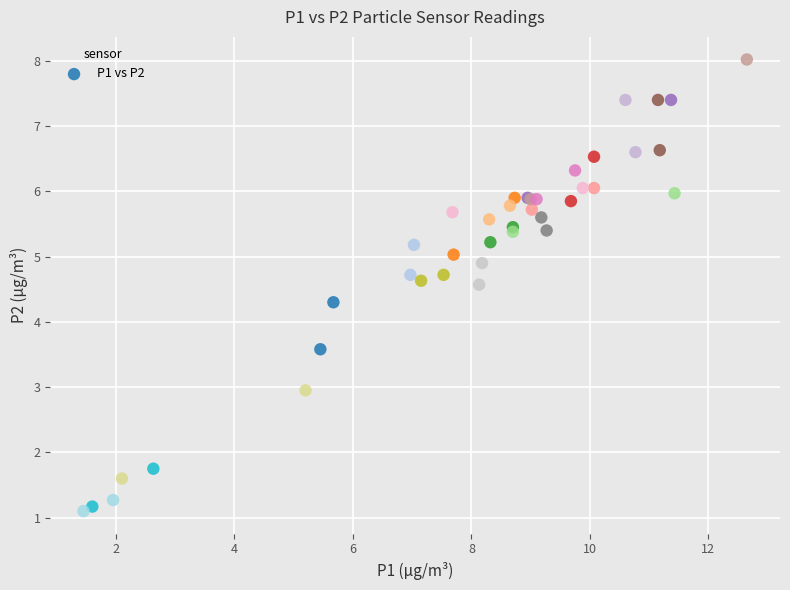

What Y value in the scatter plot is closest to 4?

4.3